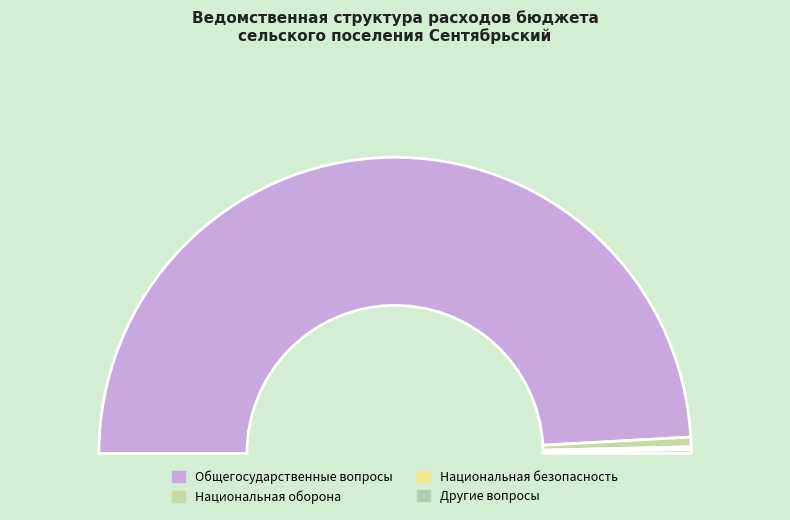

Is there any slice that represents more than half of the pie?

Yes